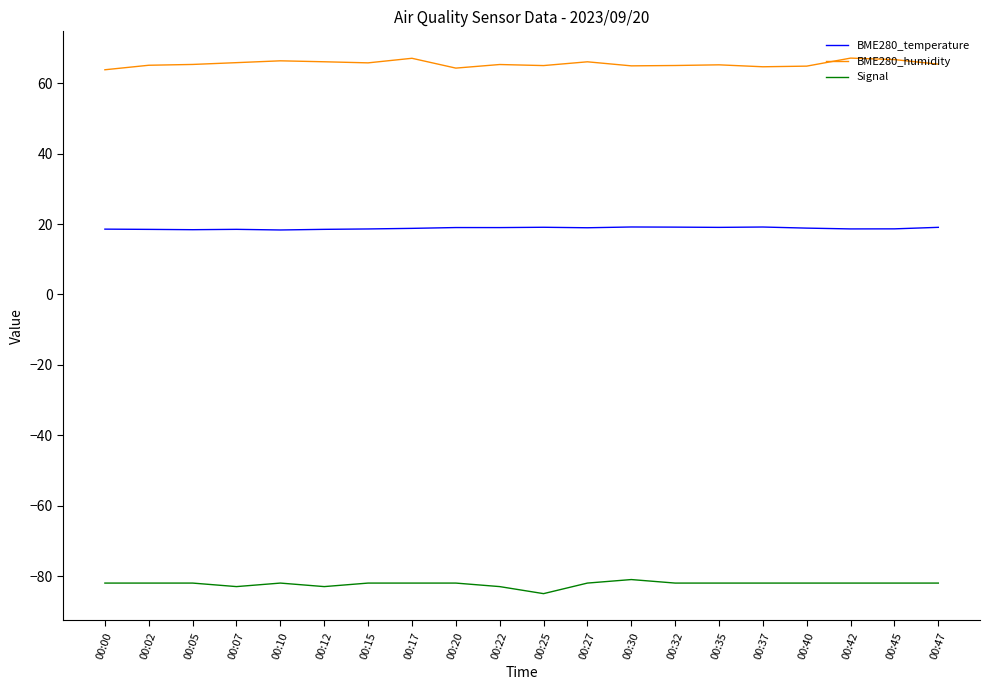

What is the maximum value for BME280_humidity?

67.2